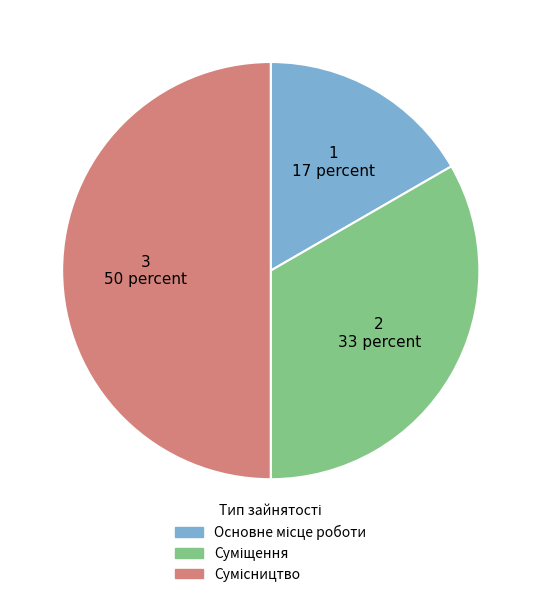

To the nearest percent, what is the difference between the largest and smallest slice percentages?

33%